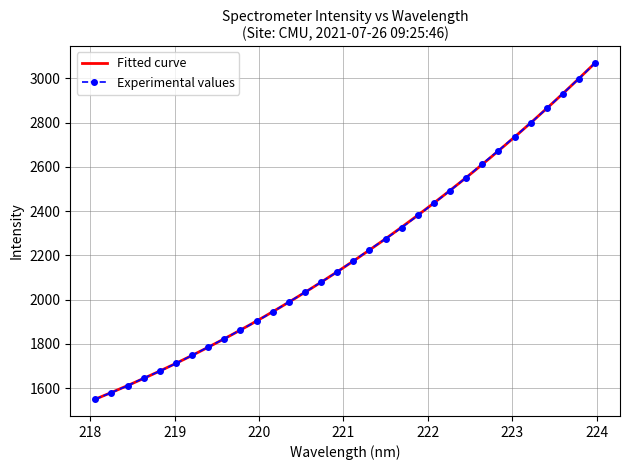

Is this an area chart (filled region under the line)?

No